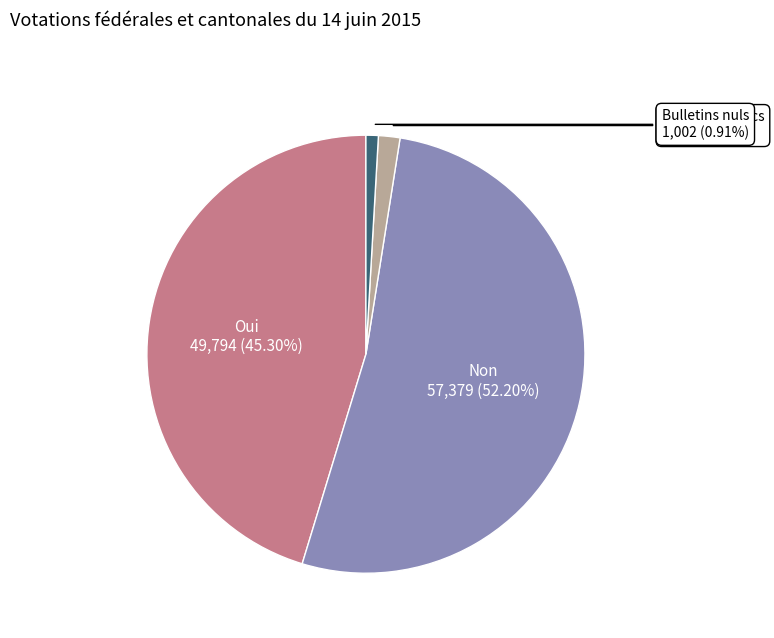

Does Bulletins nuls account for over 50% of the chart?

No